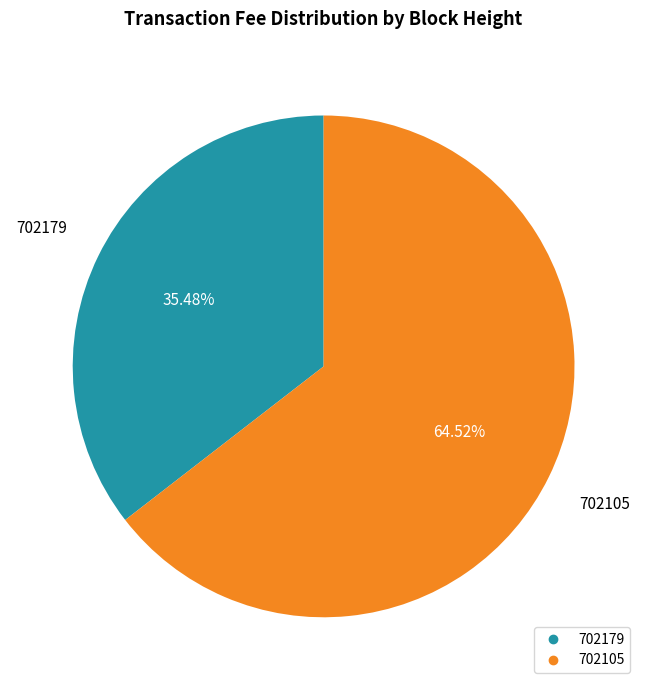

Rank the categories by value from lowest to highest.

702179, 702105